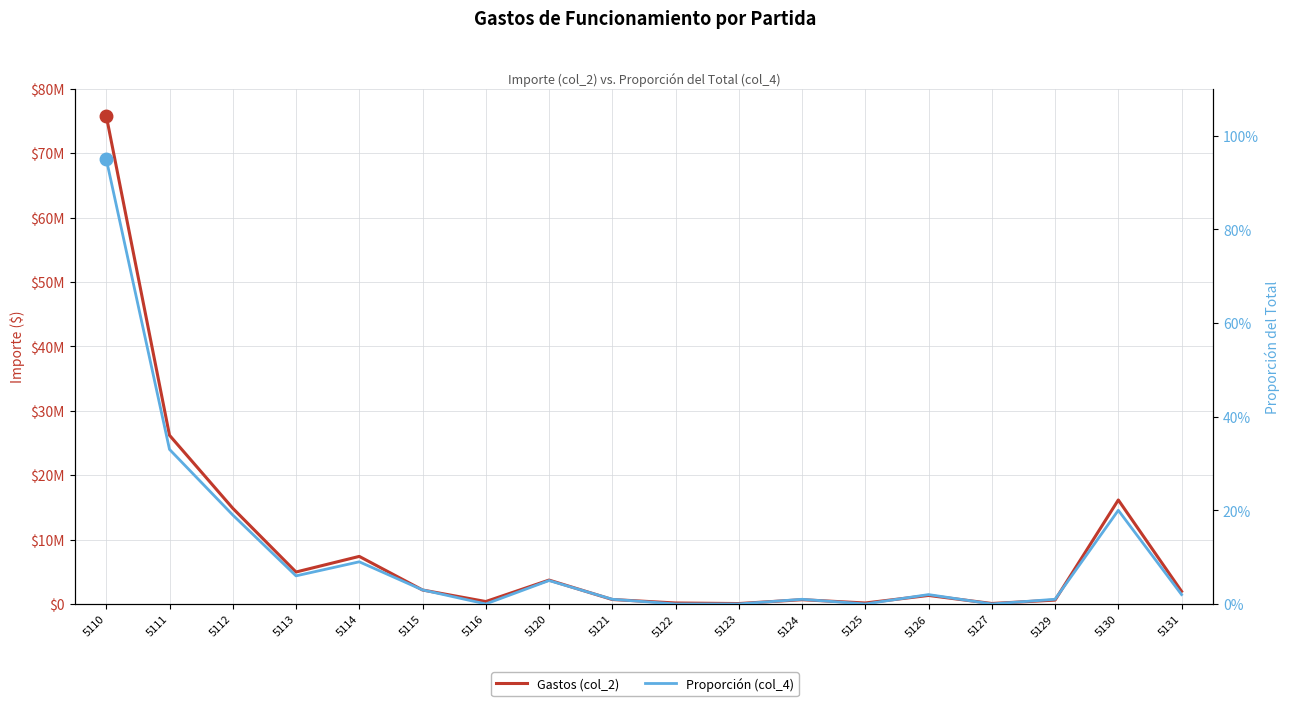

What is the sum of the Gastos (col_2) values at 5120 and 5113?

8668182.9